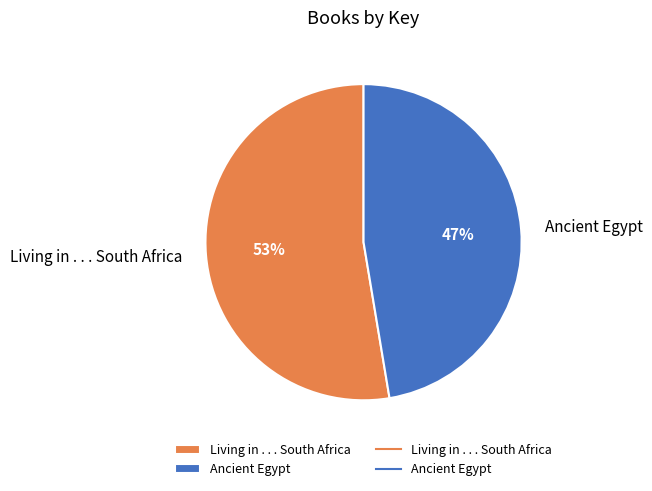

True or false: Living in . . . South Africa accounts for 38% of the total.

False